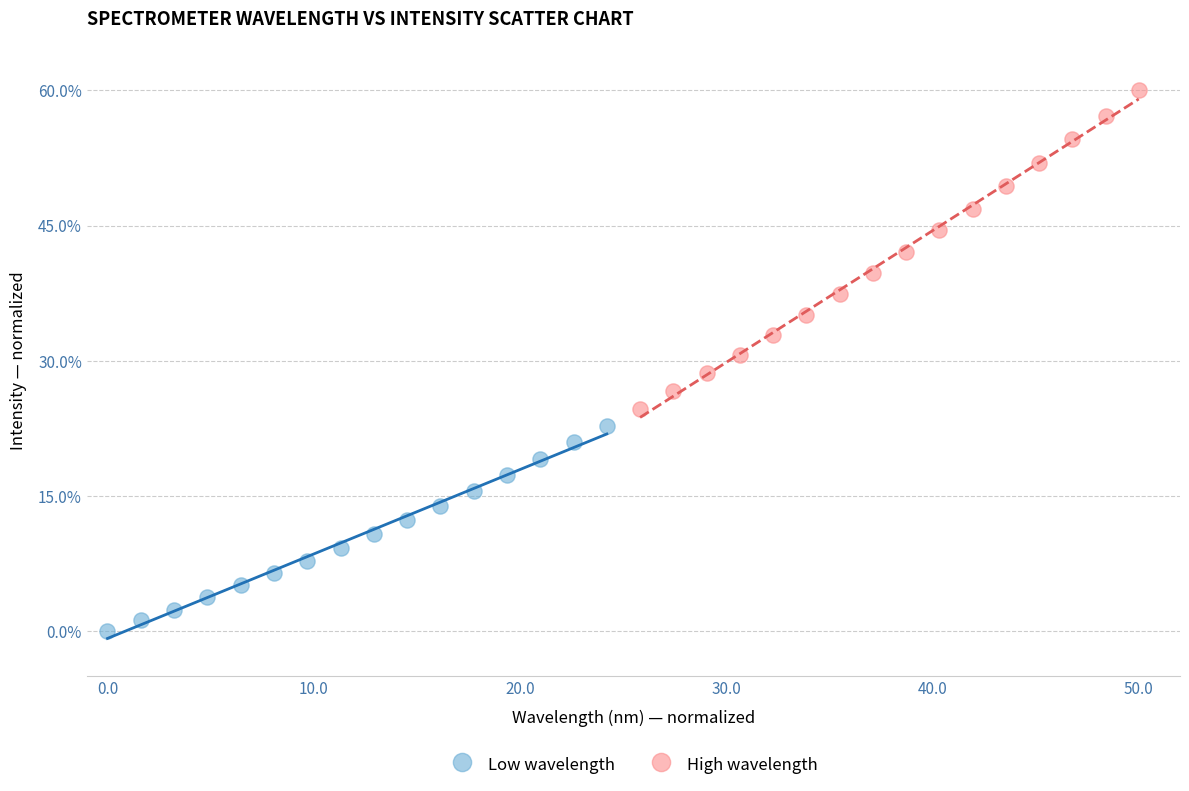

Which series has the largest Y range (max minus min)?

High wavelength